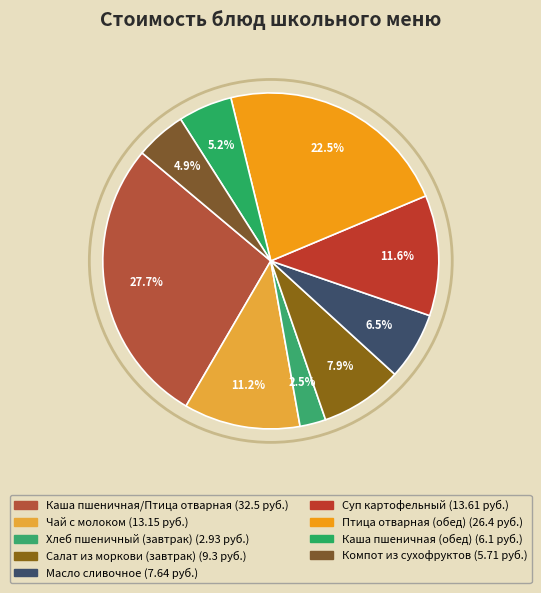

What is the smallest slice in the pie chart?

Хлеб пшеничный (завтрак)